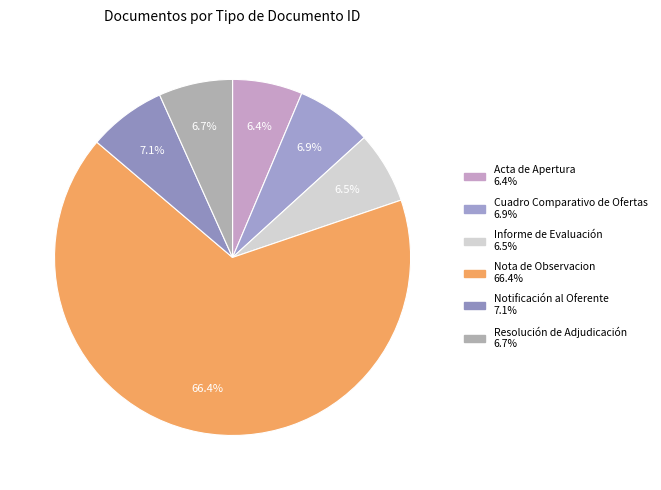

What percentage is NOT represented by Notificación al Oferente?

92.9%